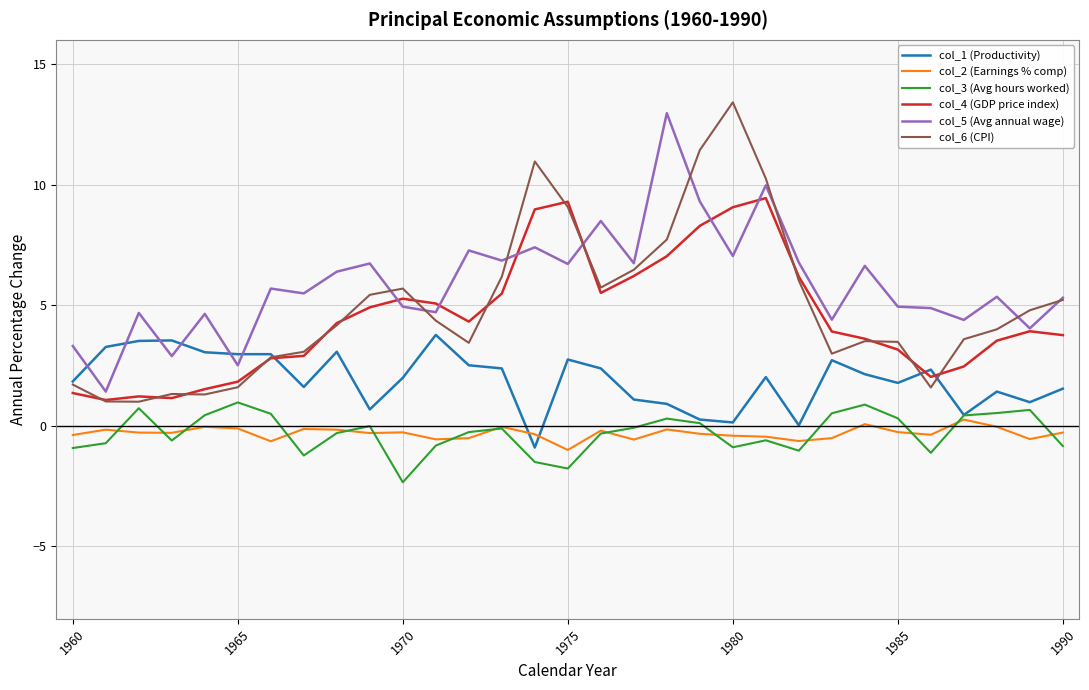

What is the minimum value for col_2 (Earnings % comp)?

-1.0